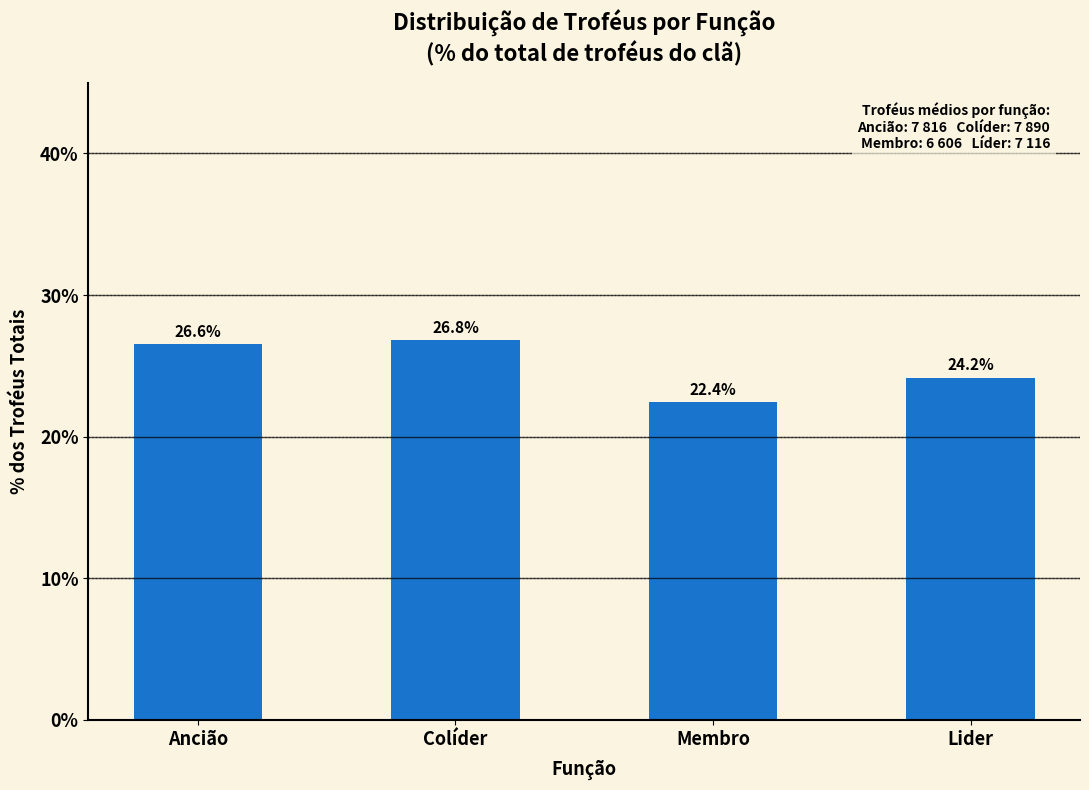

What is the change in value from Colíder to Membro?

-4.4